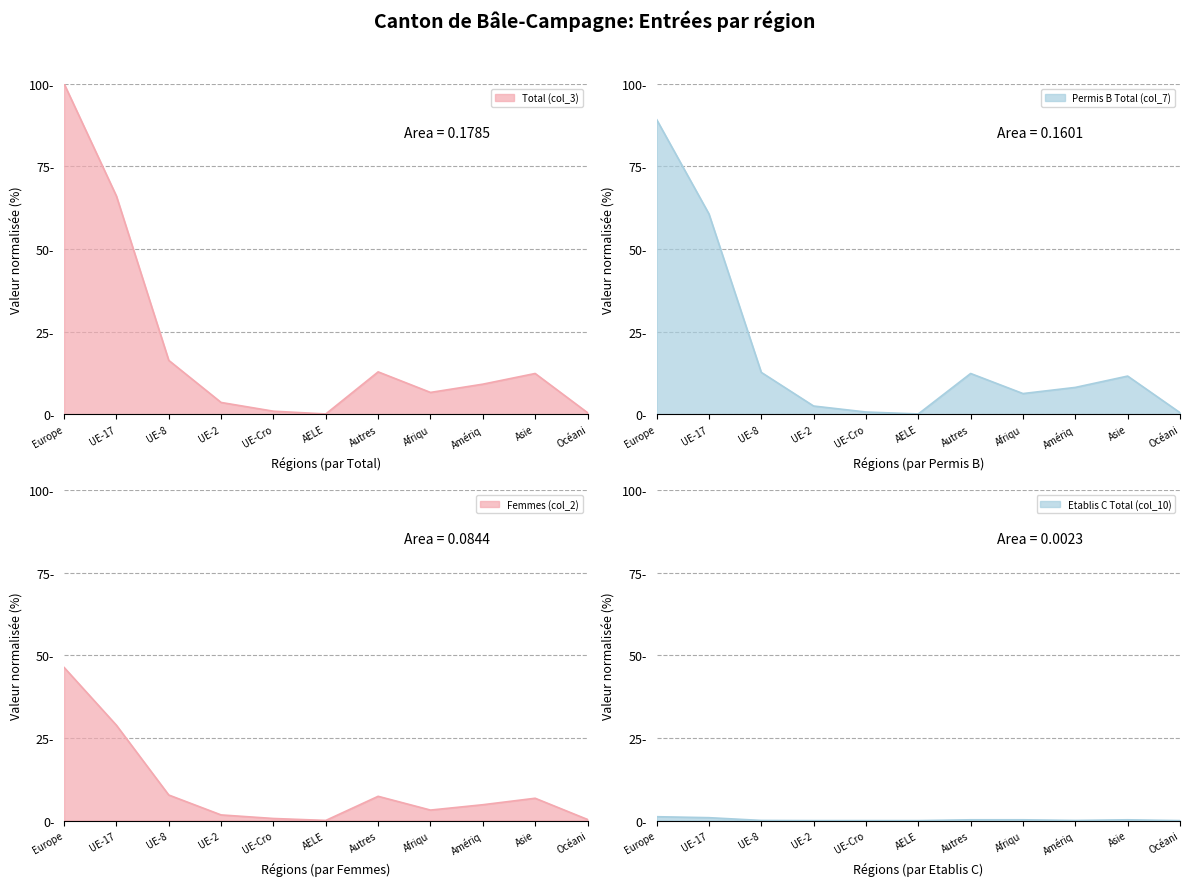

Which category has the highest value in the Total (col_3) series?

Europe